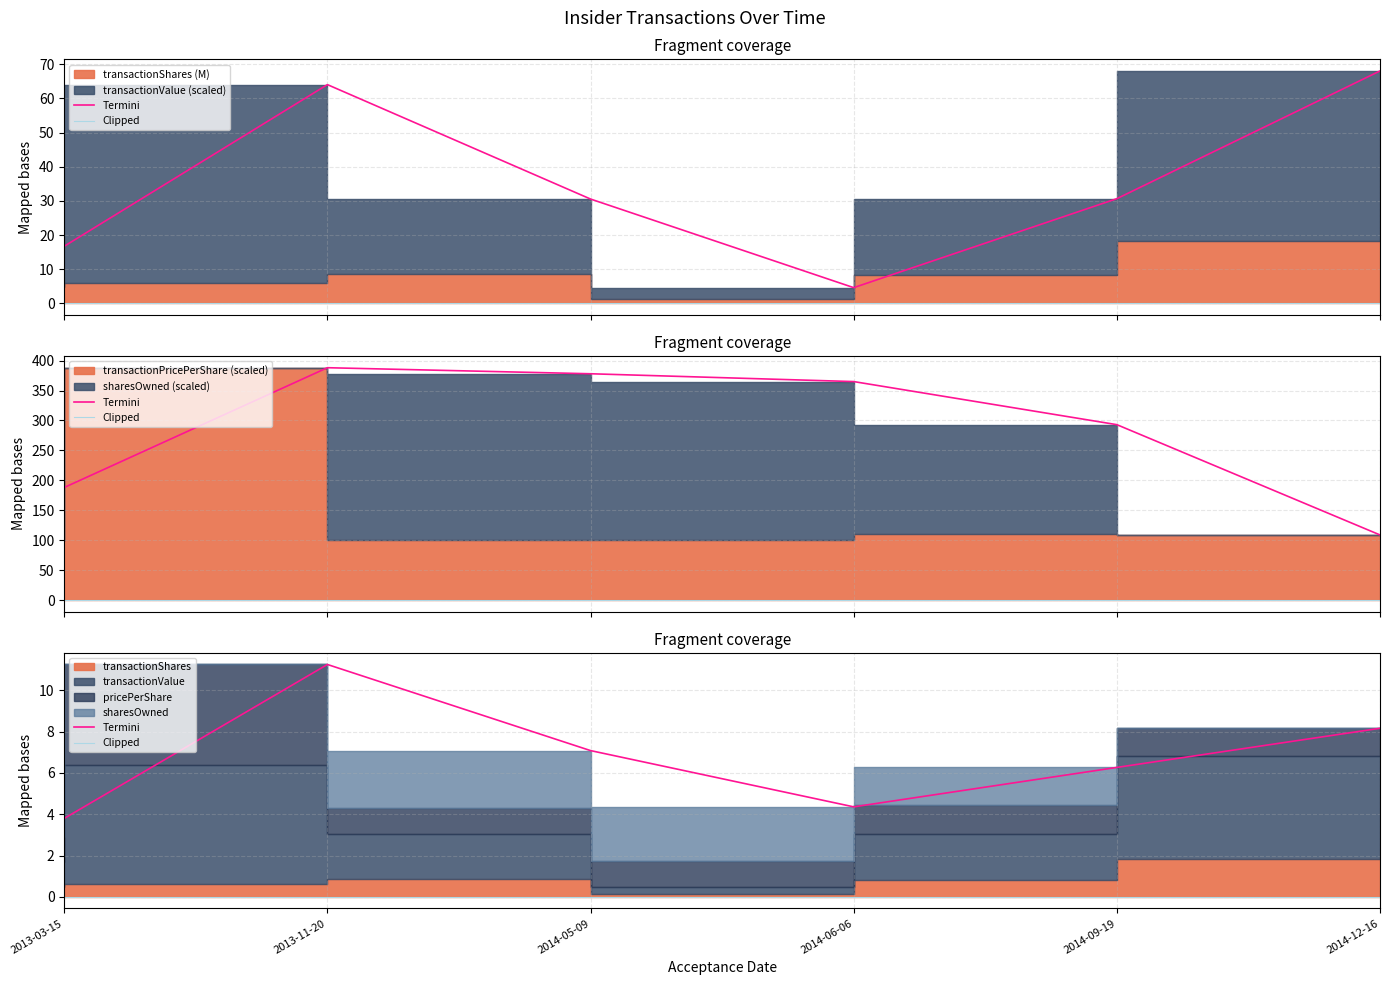

What is the spread (max minus min) of values at 2014-12-16?

8.2